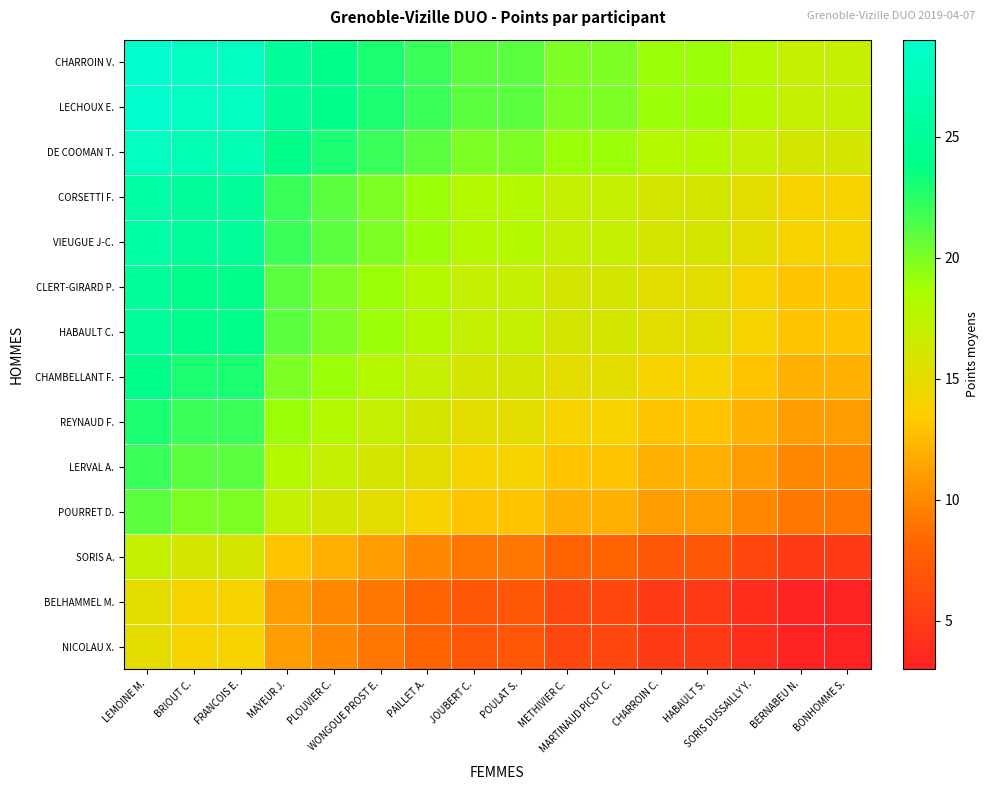

What is the total value across all series at WONGOUE PROST E.?

241